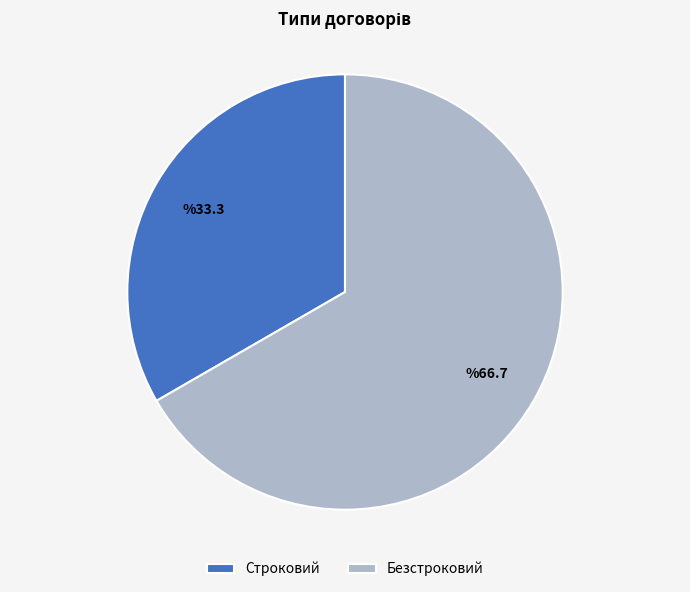

Is it true that Строковий is 33% of the pie?

True